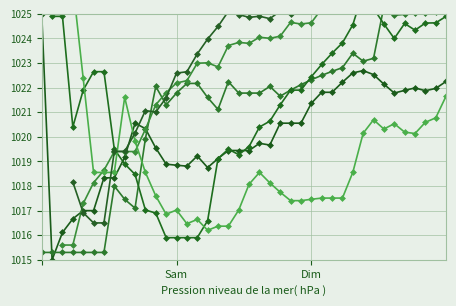

True or false: col_32 has a value of 412.2 at 27.

False